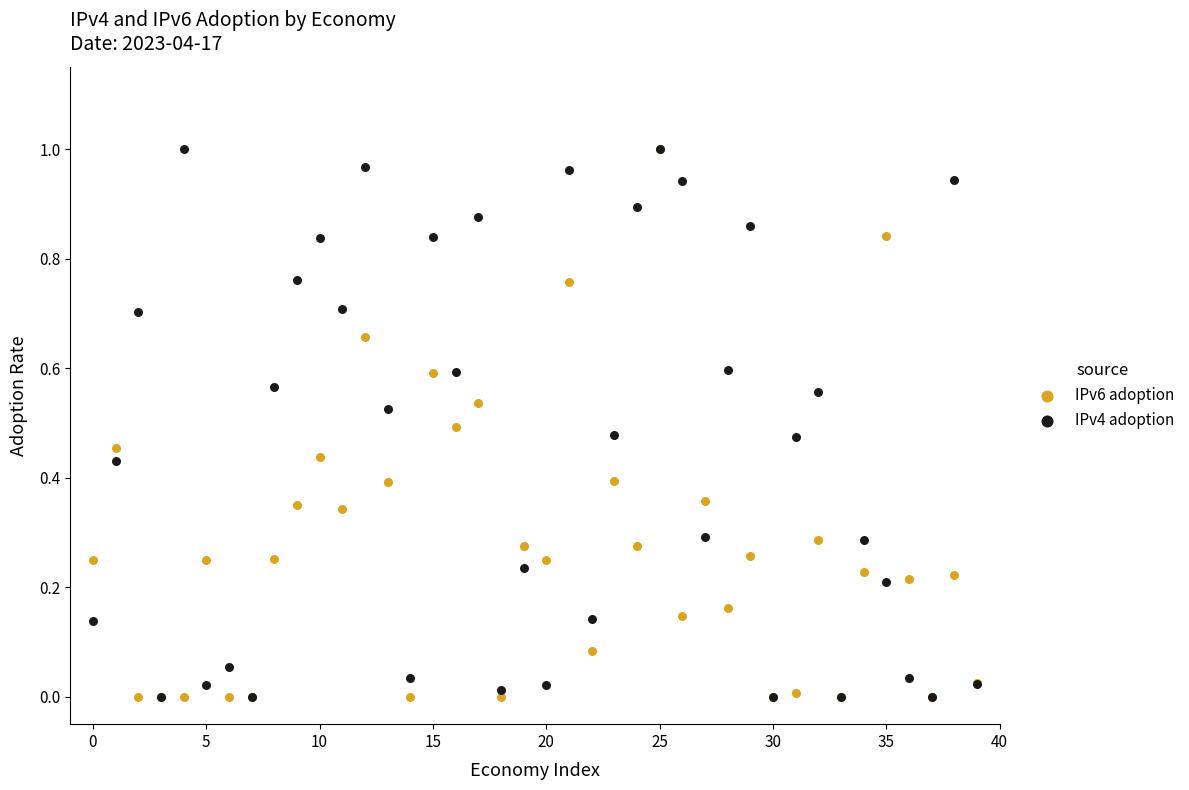

What are all the series names shown in the legend?

IPv6 adoption, IPv4 adoption